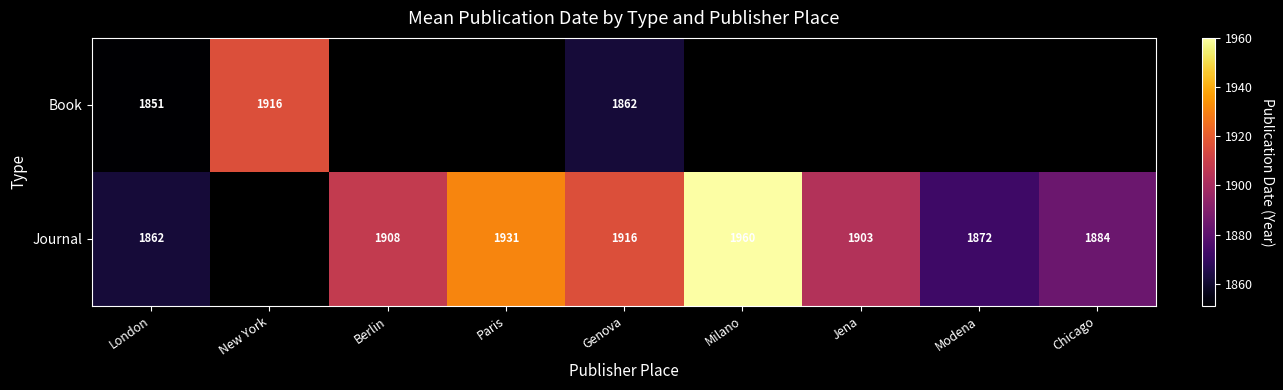

What is the sum of the Book values at London and Genova?

3713